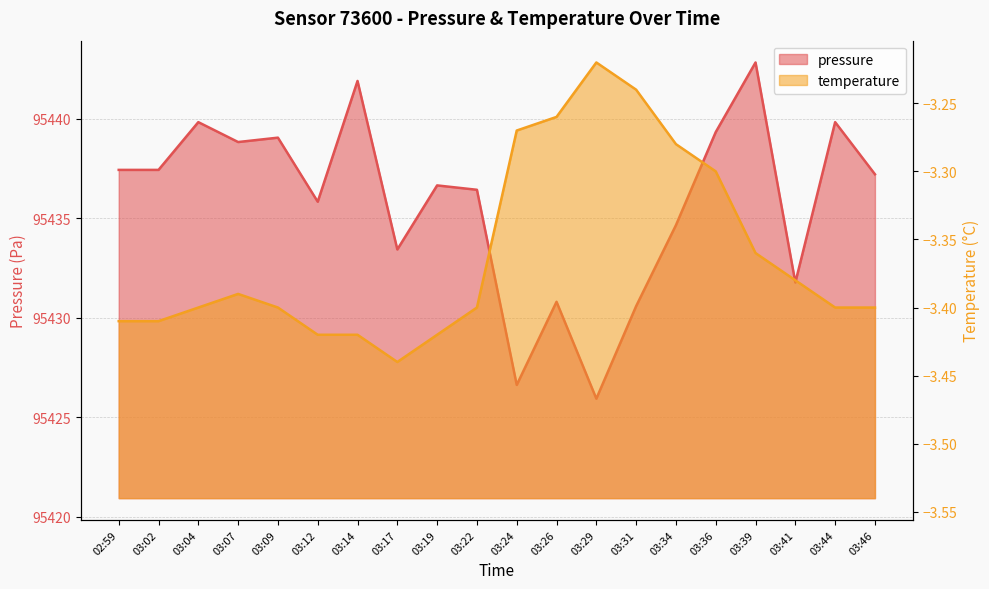

True or false: temperature has a value of -2.2 at 03:46.

False